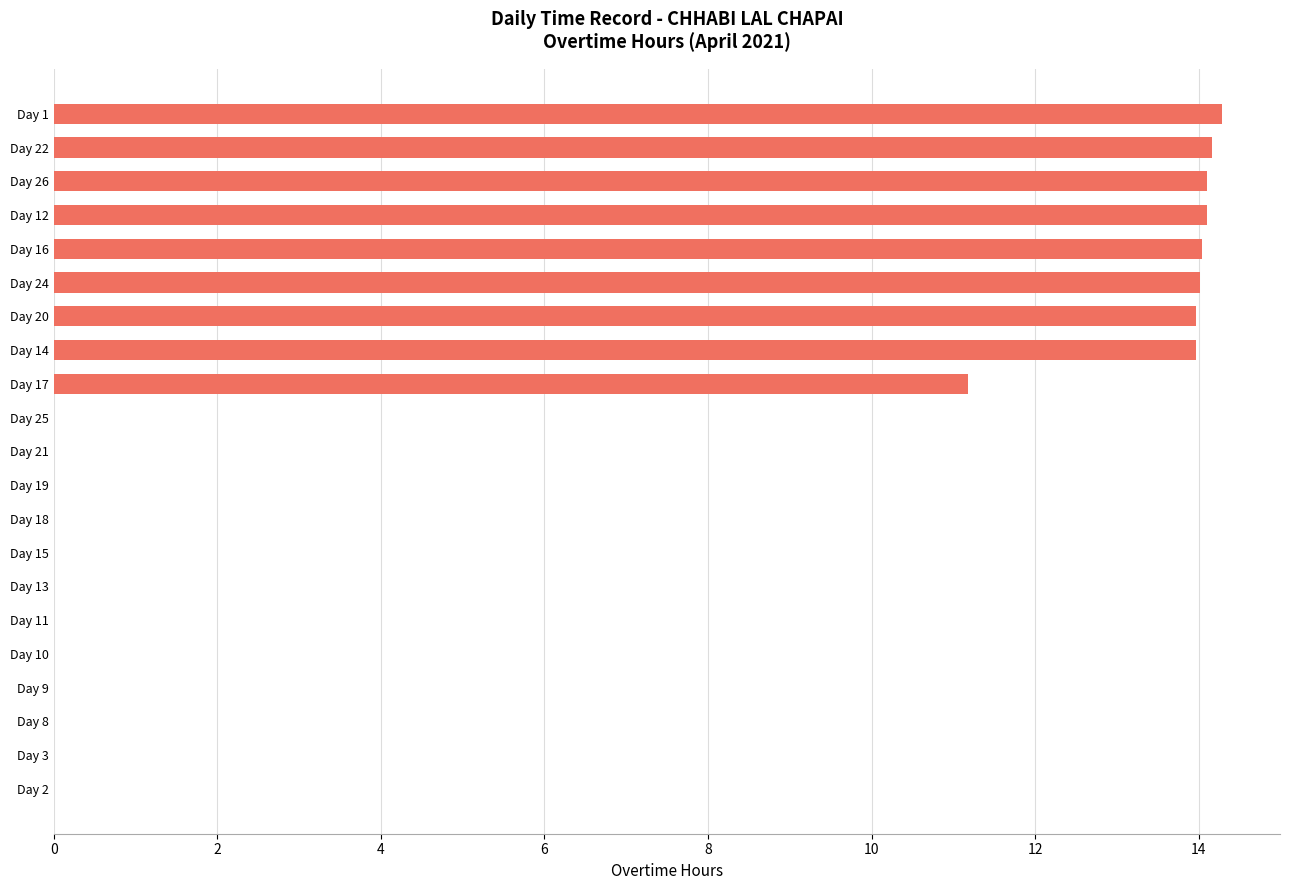

True or false: the data shows 4.7 at Day 13.

False